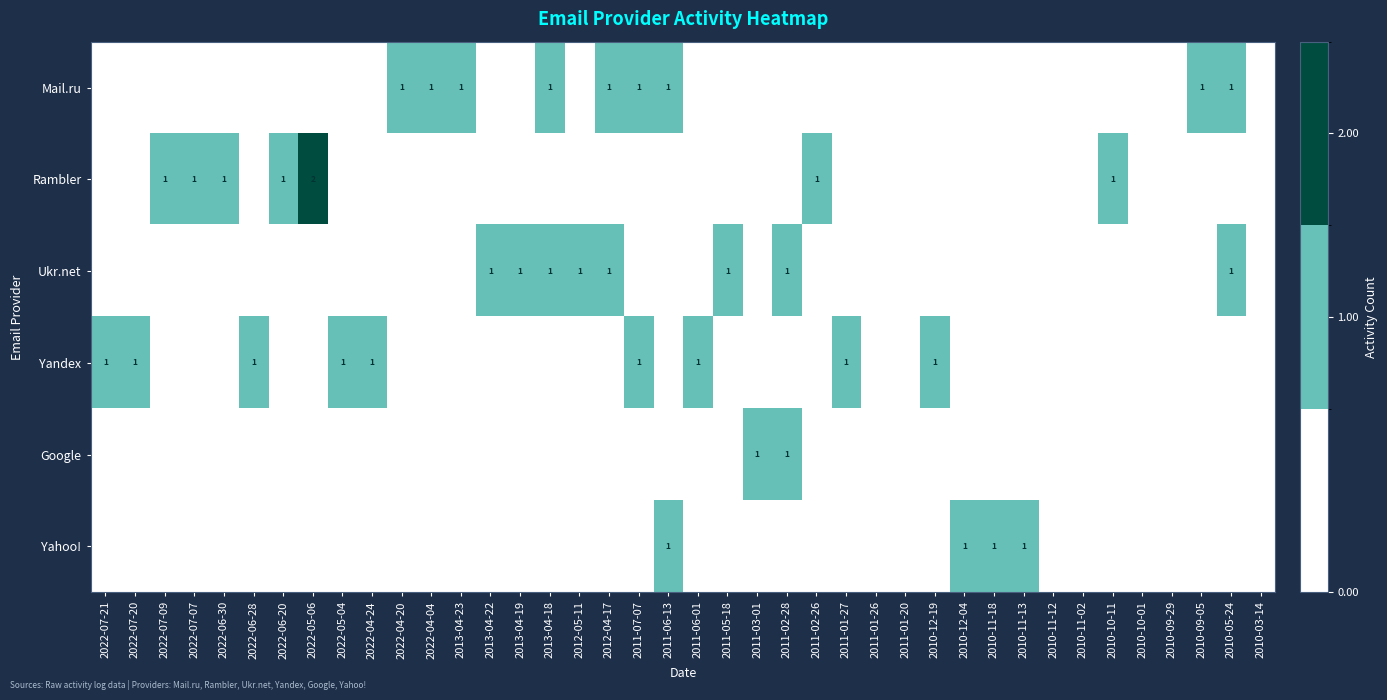

The value of Yahoo! at 2011-06-13 is 2. True or false?

False